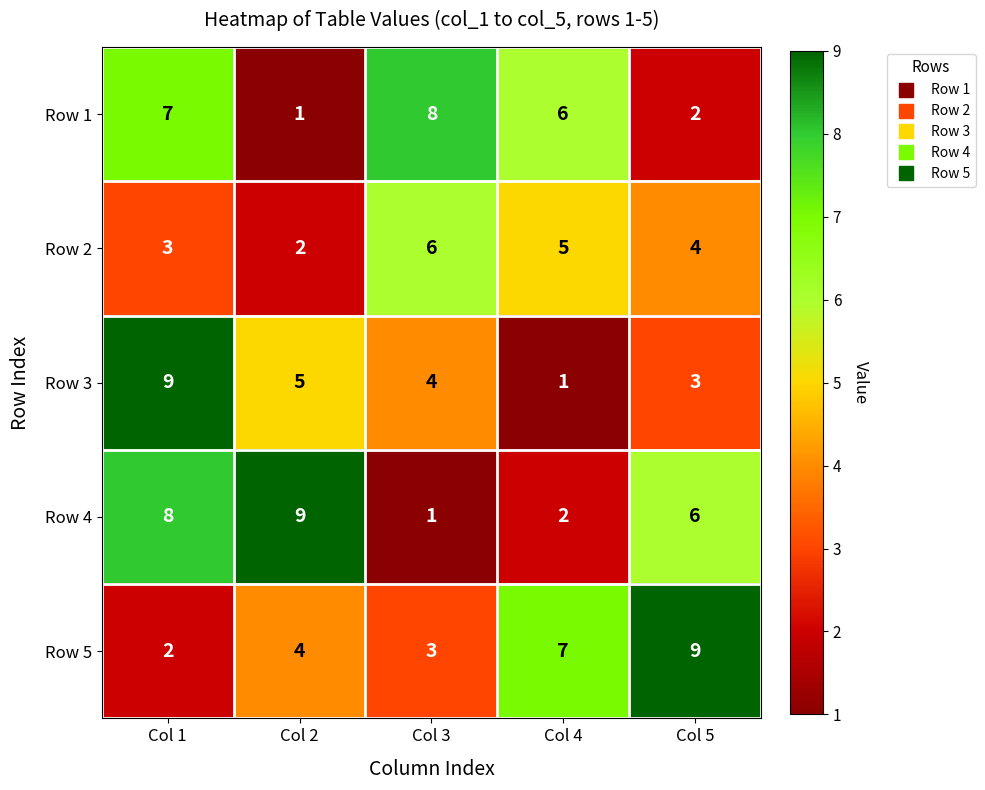

At which category is the sum across all series the highest?

Col 1